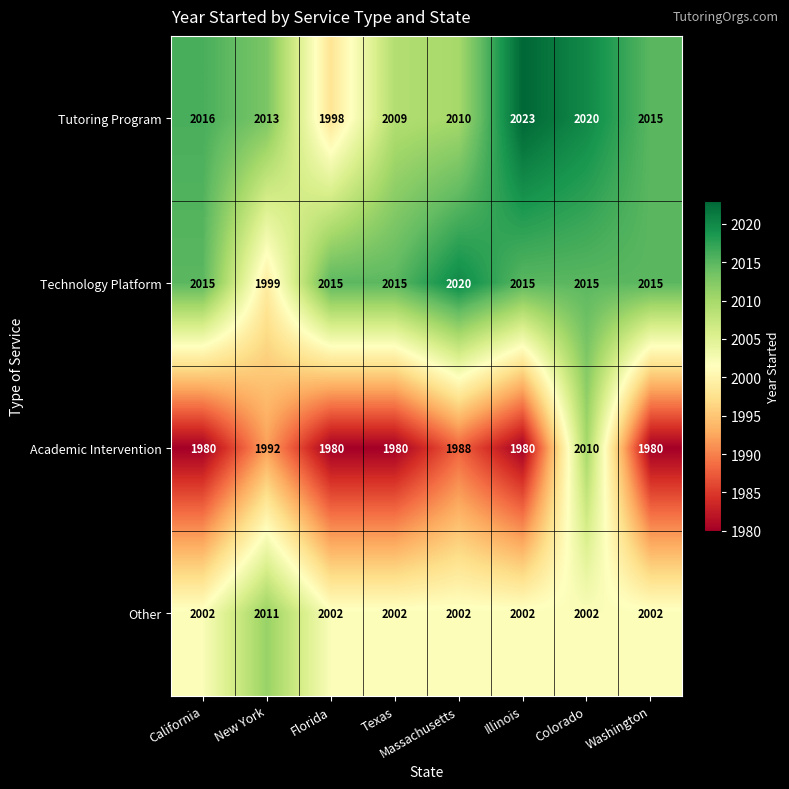

What is the difference between the Other values at Illinois and New York?

9